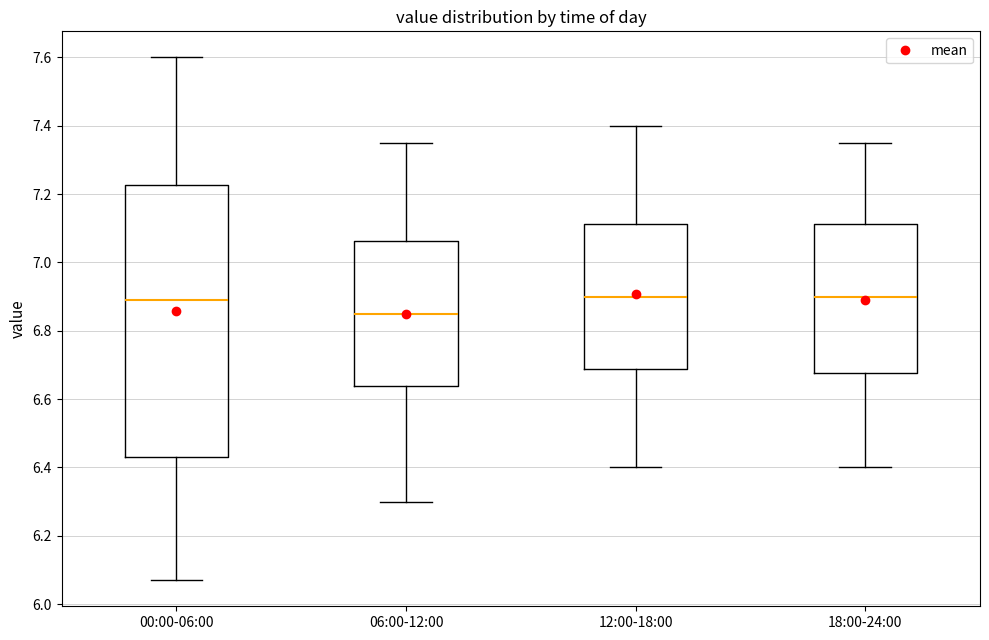

Which box is the tallest, from its lower edge to its upper edge?

00:00-06:00